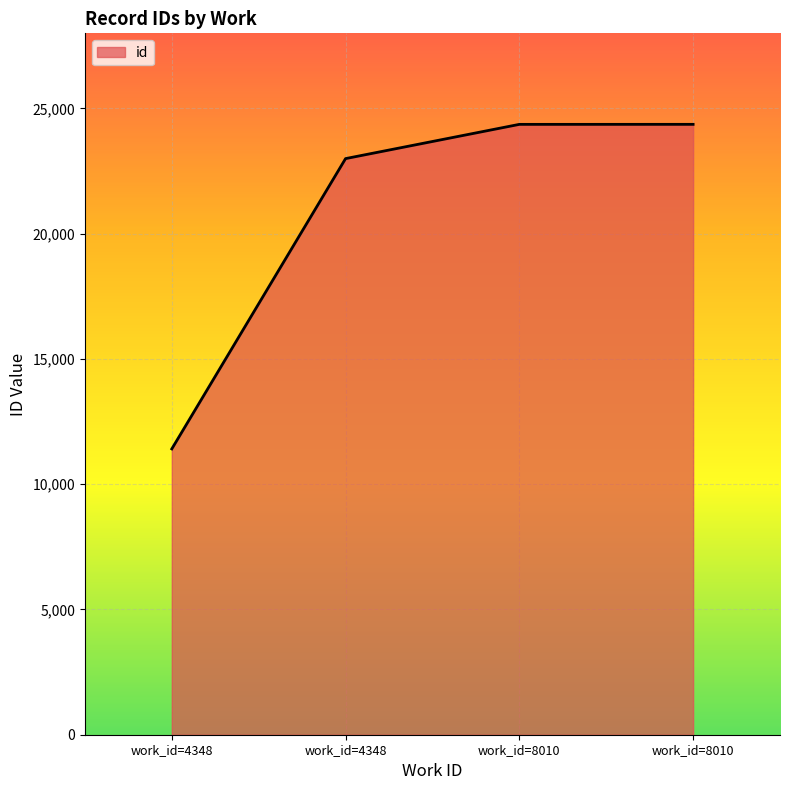

Does the chart have visible grid lines?

Yes